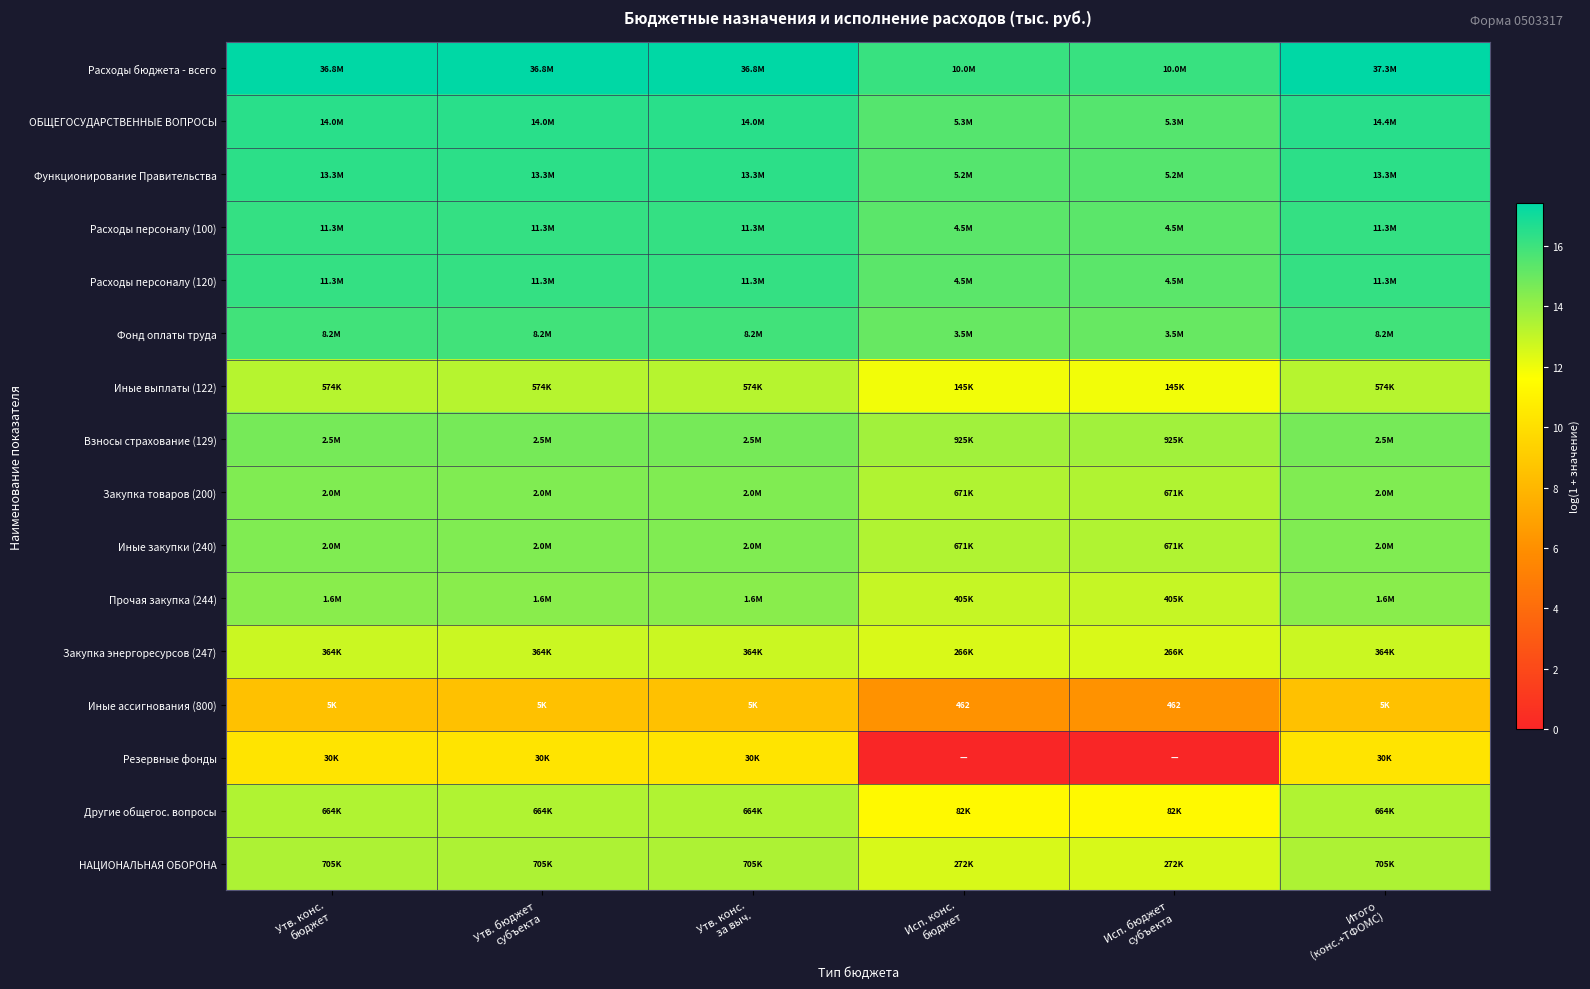

How many values in the Расходы бюджета - всего series exceed 17?

4